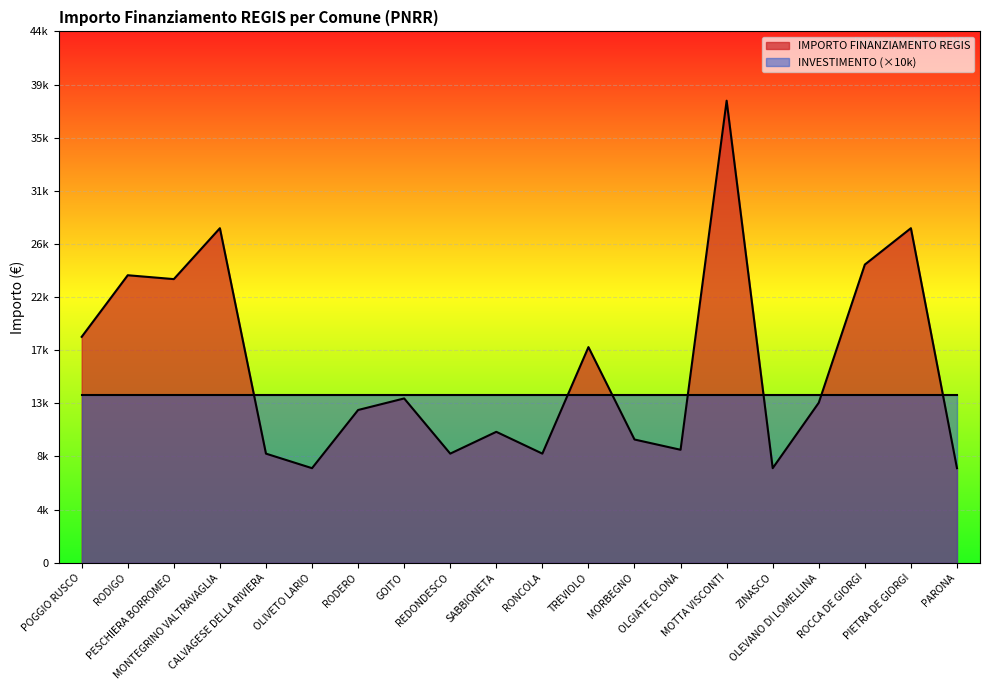

What is the difference between the values at OLIVETO LARIO and RONCOLA?

1214